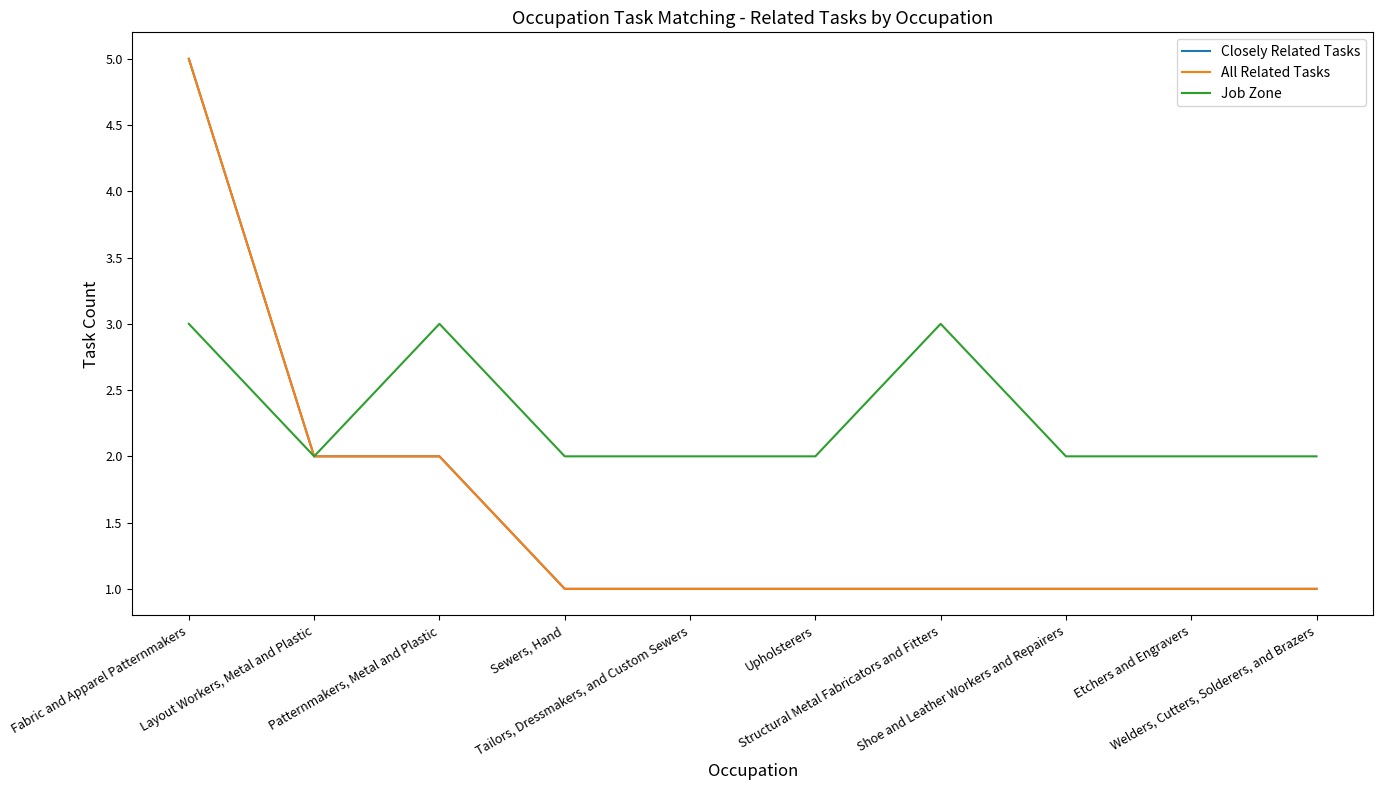

Does the chart have visible grid lines?

No